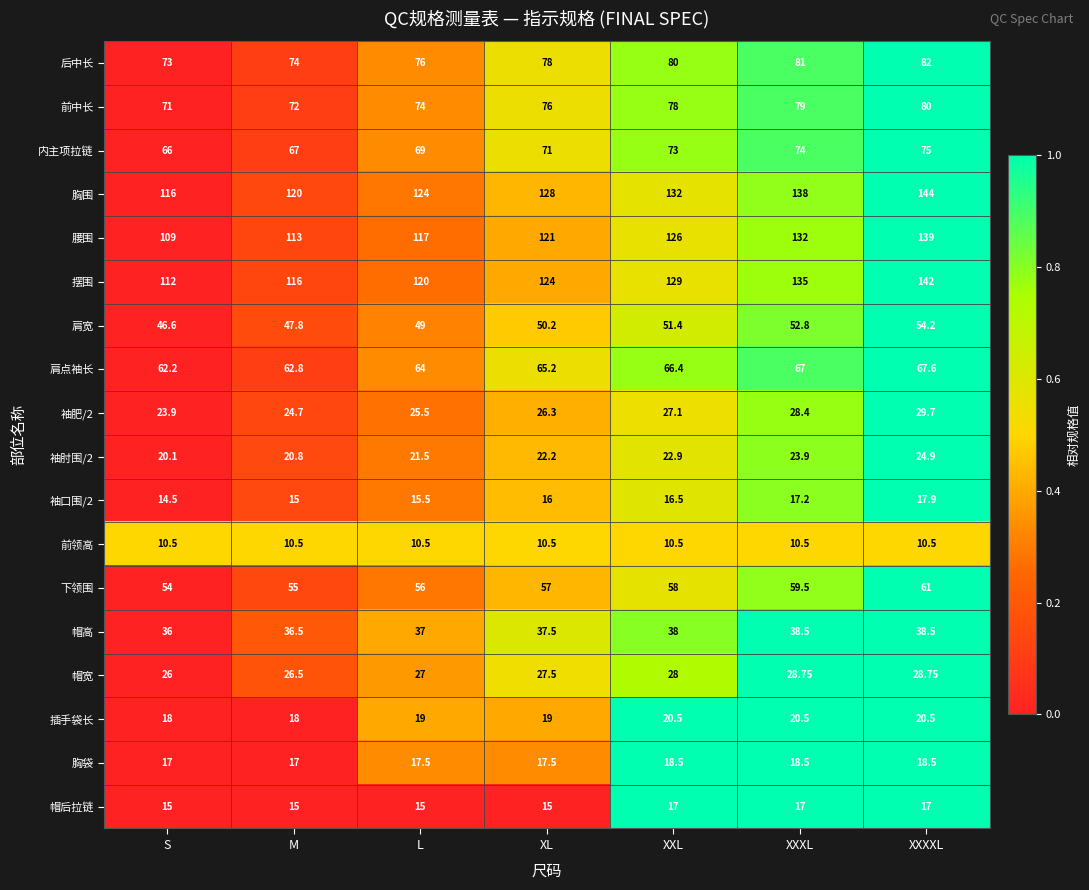

Which category has the highest value across all series?

XXXXL